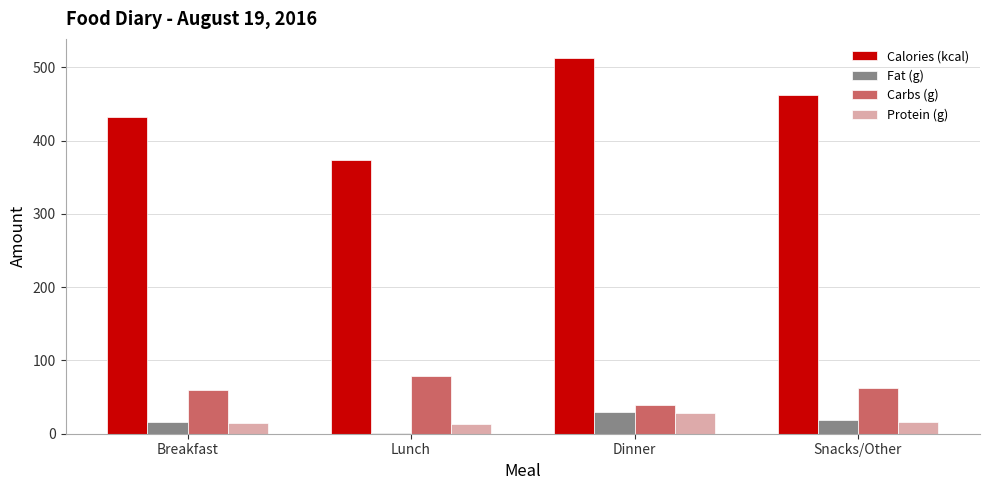

What value does the Fat (g) series have at Snacks/Other?

18.2